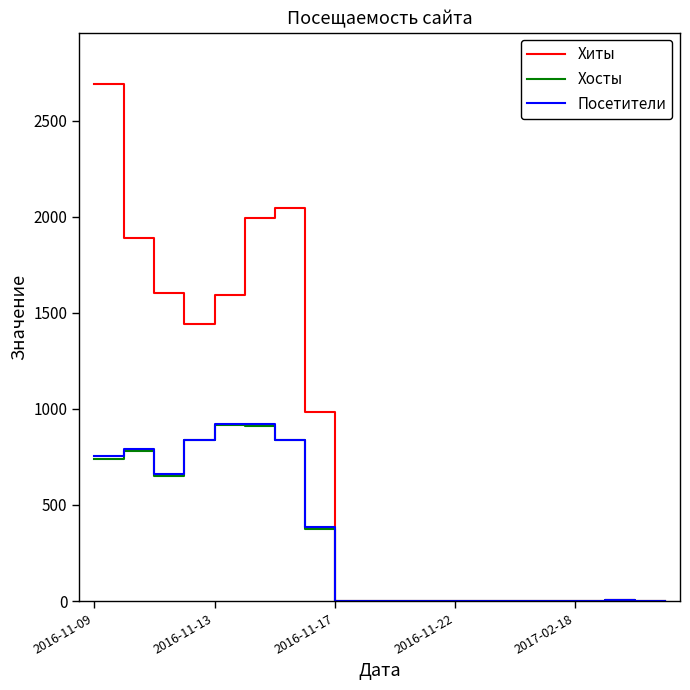

Which series has the largest total across all categories?

Хиты